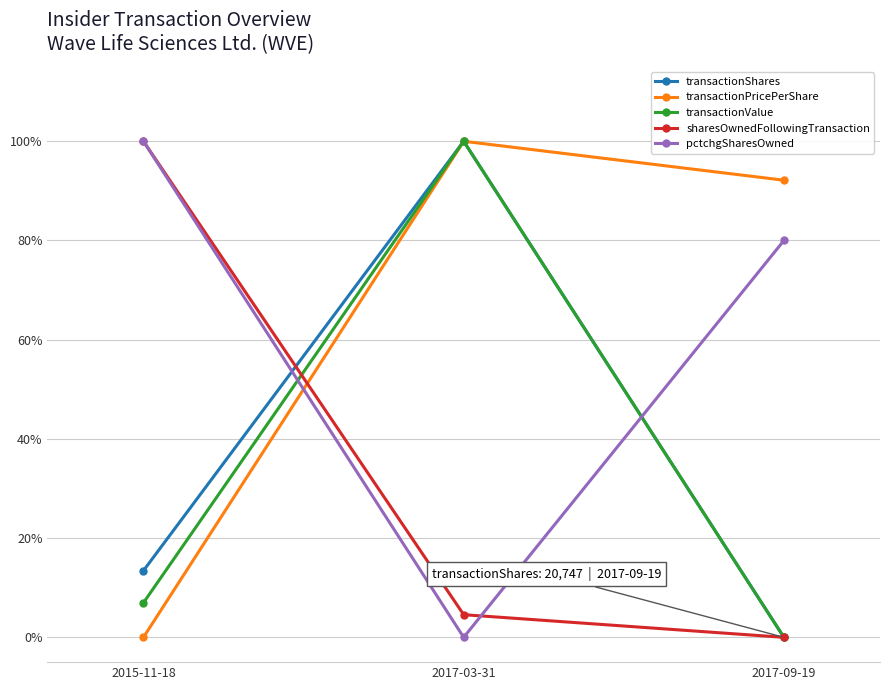

At which label does transactionValue first exceed 6?

2015-11-18